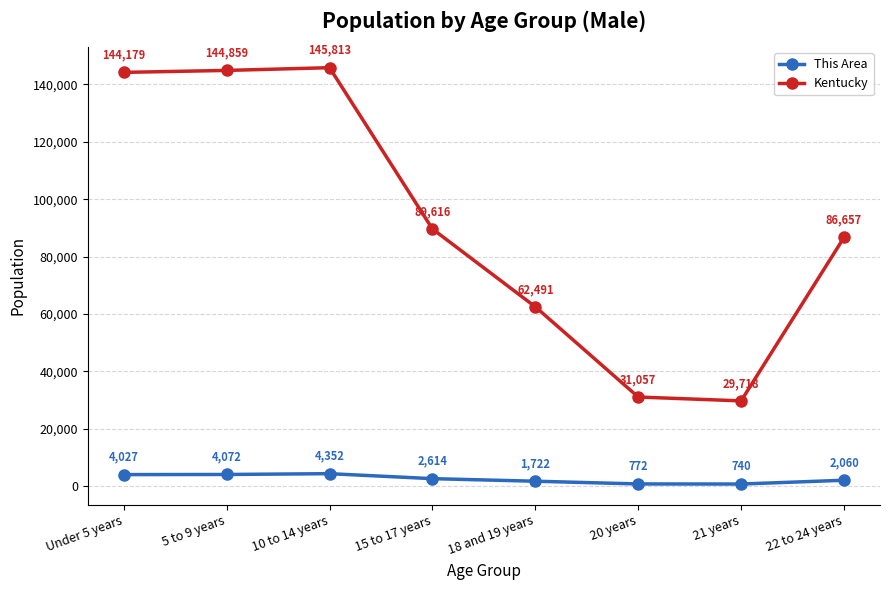

Rank the series by their maximum value, from lowest to highest.

This Area, Kentucky